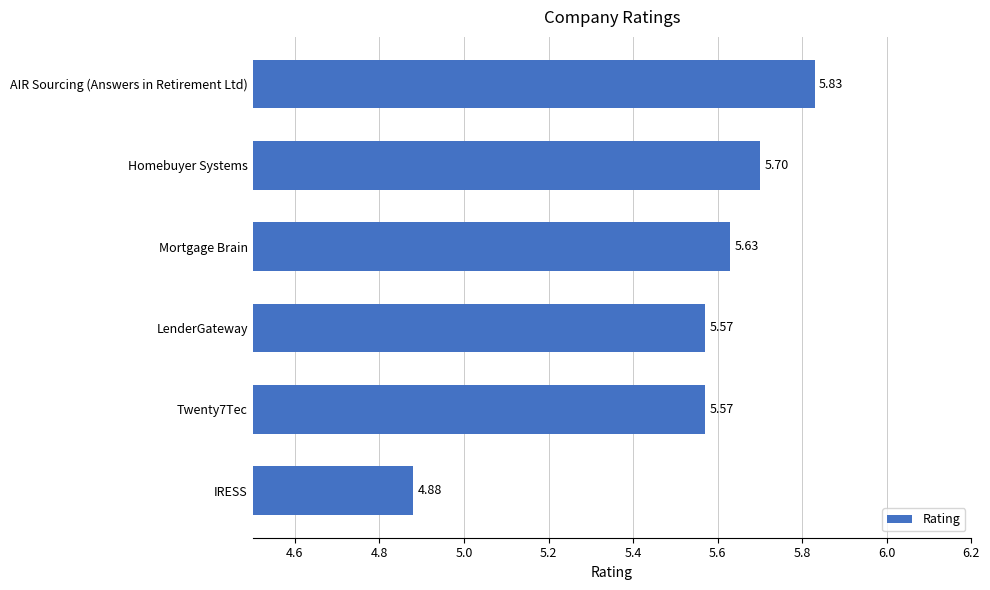

Between Homebuyer Systems and Twenty7Tec, which is larger?

Homebuyer Systems